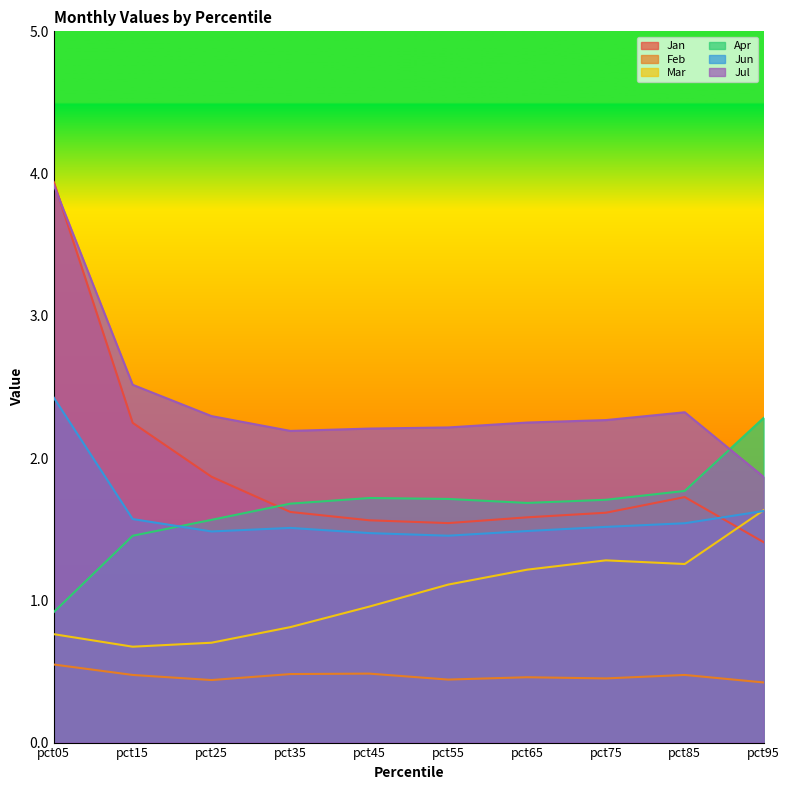

What are all the series names shown in the legend?

Jan, Feb, Mar, Apr, Jun, Jul